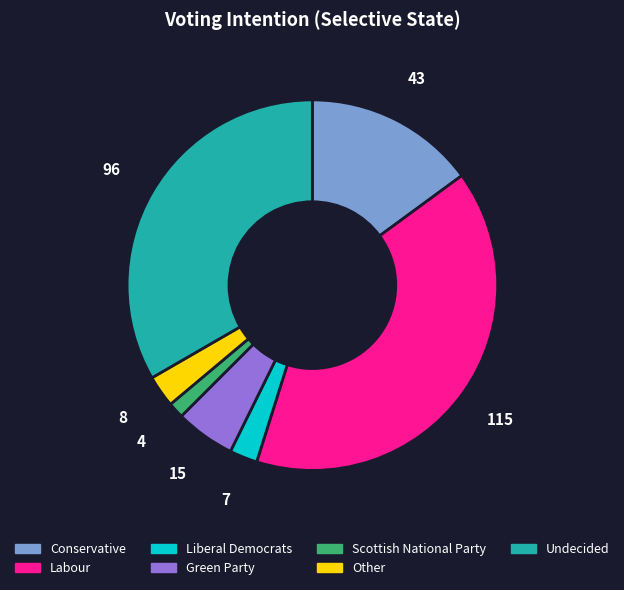

Is there a majority slice in this chart?

No